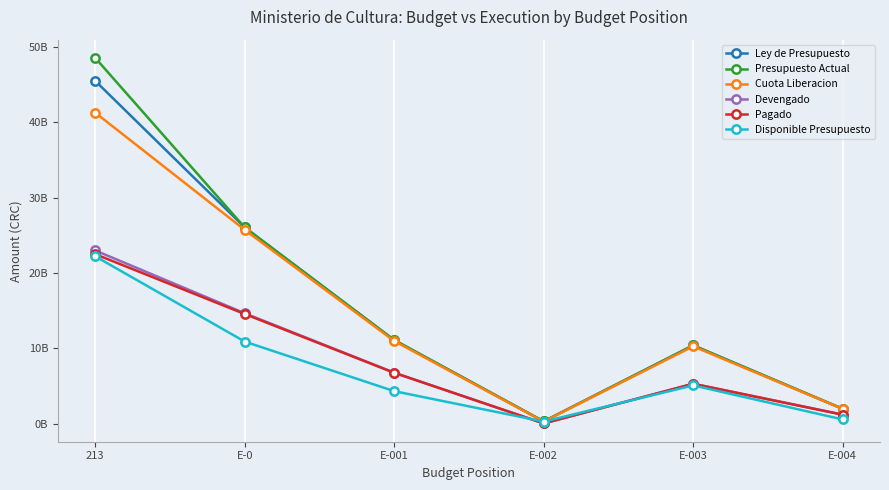

What is the lowest value of the Pagado series?

34221485.7